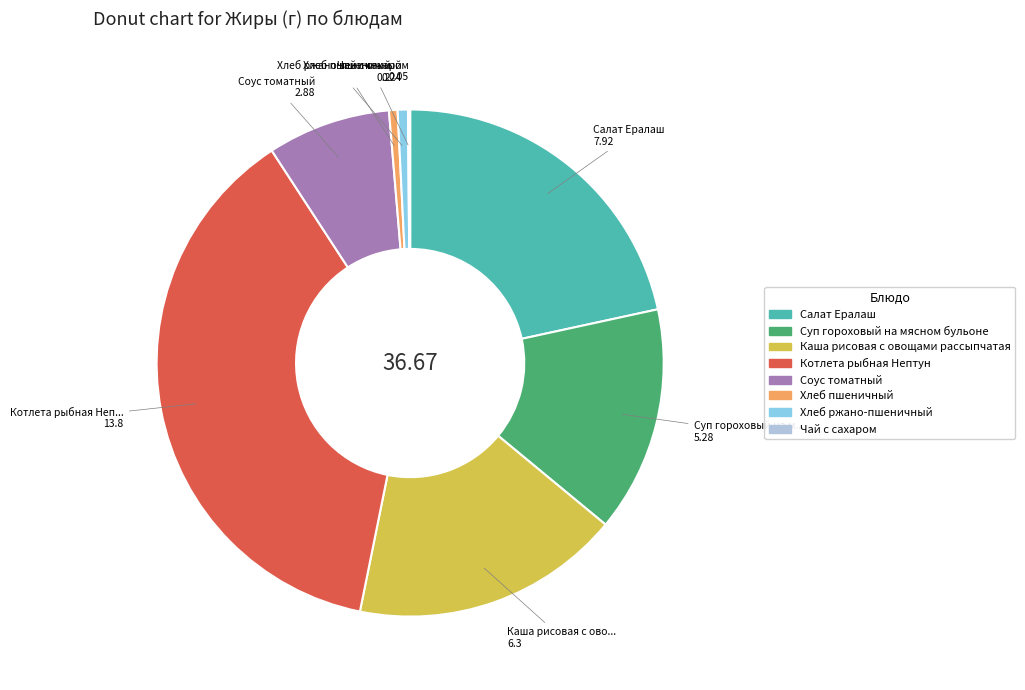

Which has a higher value, Хлеб пшеничный or Котлета рыбная Нептун?

Котлета рыбная Нептун